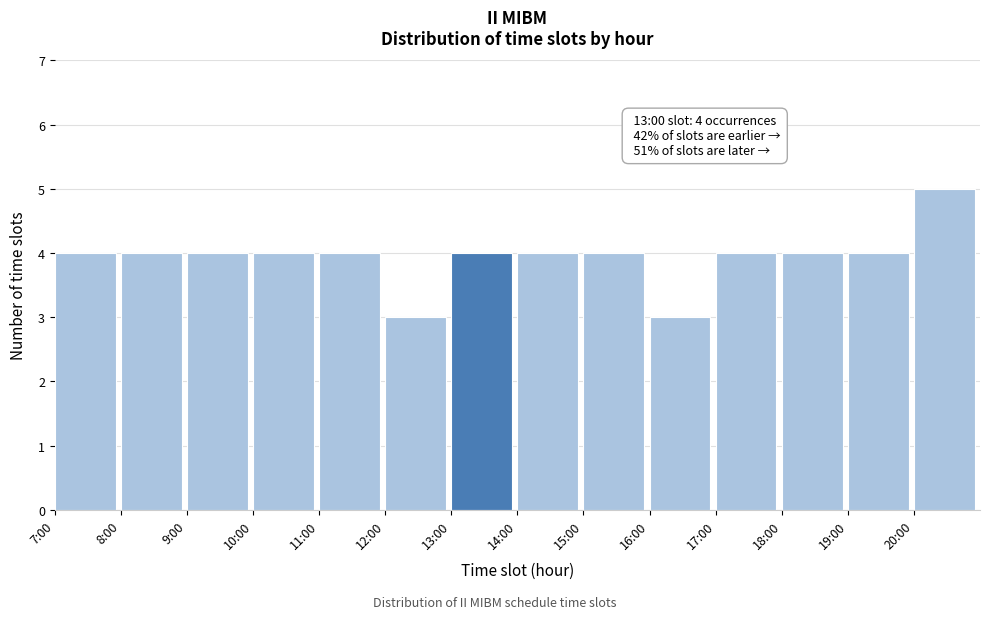

Reading left to right, transcribe all the data shown in this chart.

4	4	4	4	4	3	4	4	4	3	4	4	4	5